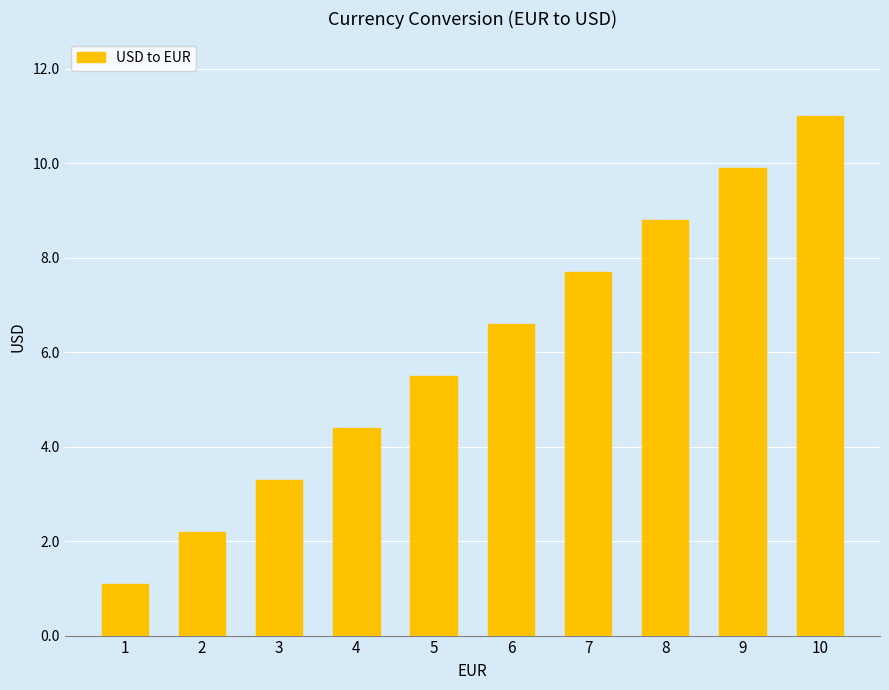

Reading right to left, list all the values displayed in this chart.

11.0	9.9	8.8	7.7	6.6	5.5	4.4	3.3	2.2	1.1